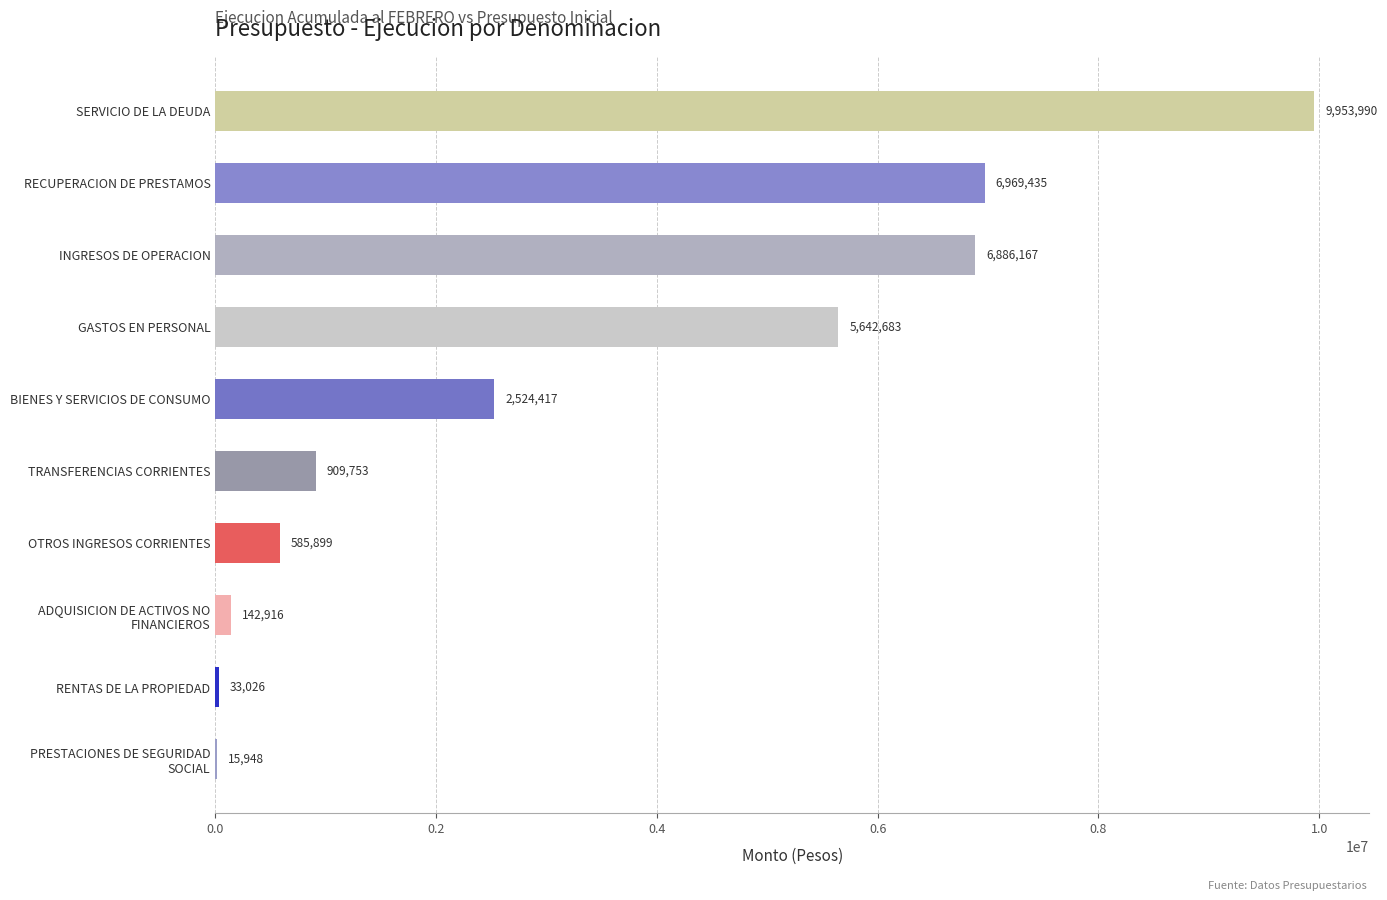

True or false: the data shows 6603775 at SERVICIO DE LA DEUDA.

False